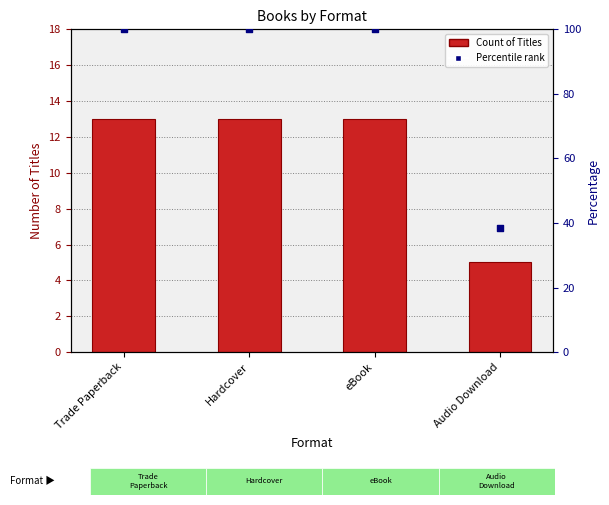

Which series has the largest total across all categories?

Percentile rank